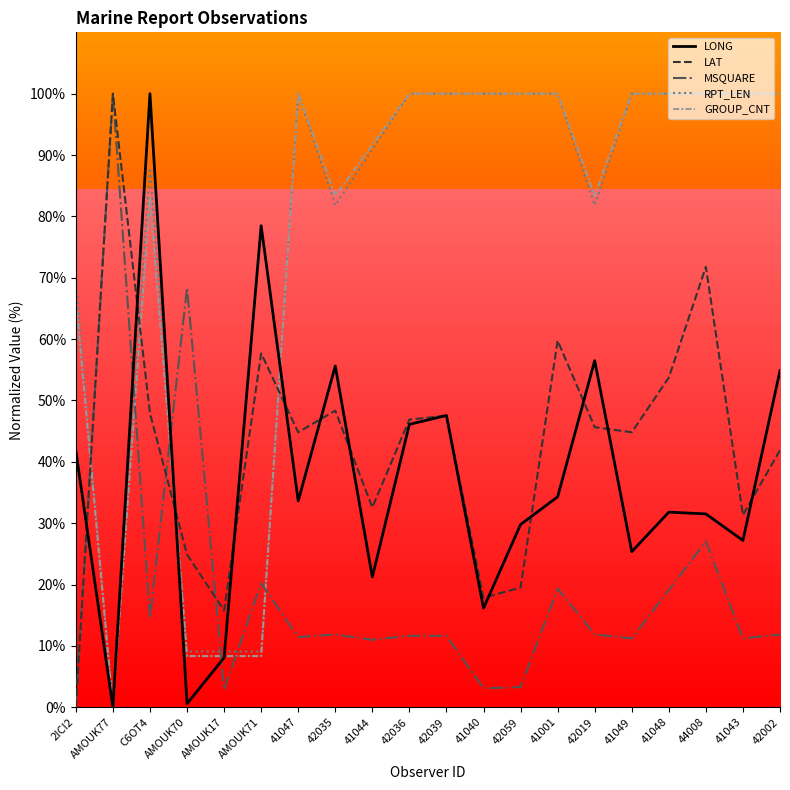

What value does the LONG series have at 44008?

31.5